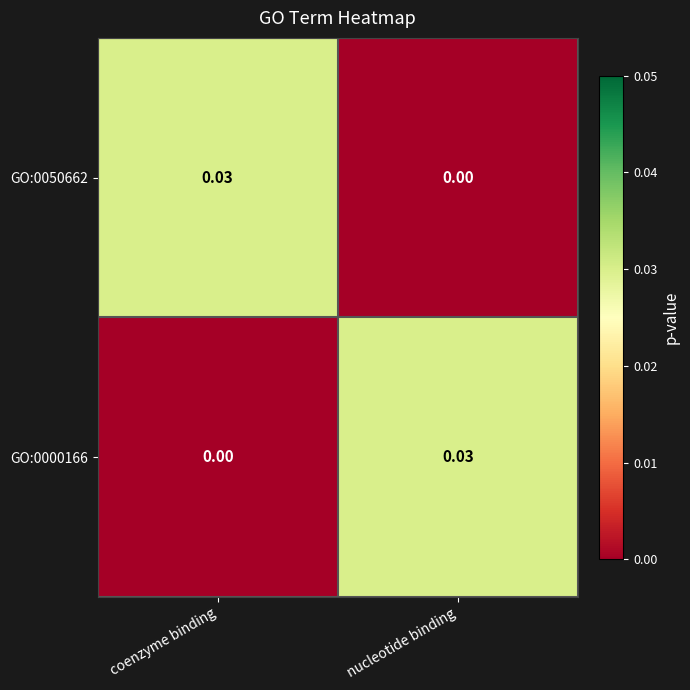

Where is GO:0050662 nearest to the value 0?

nucleotide binding